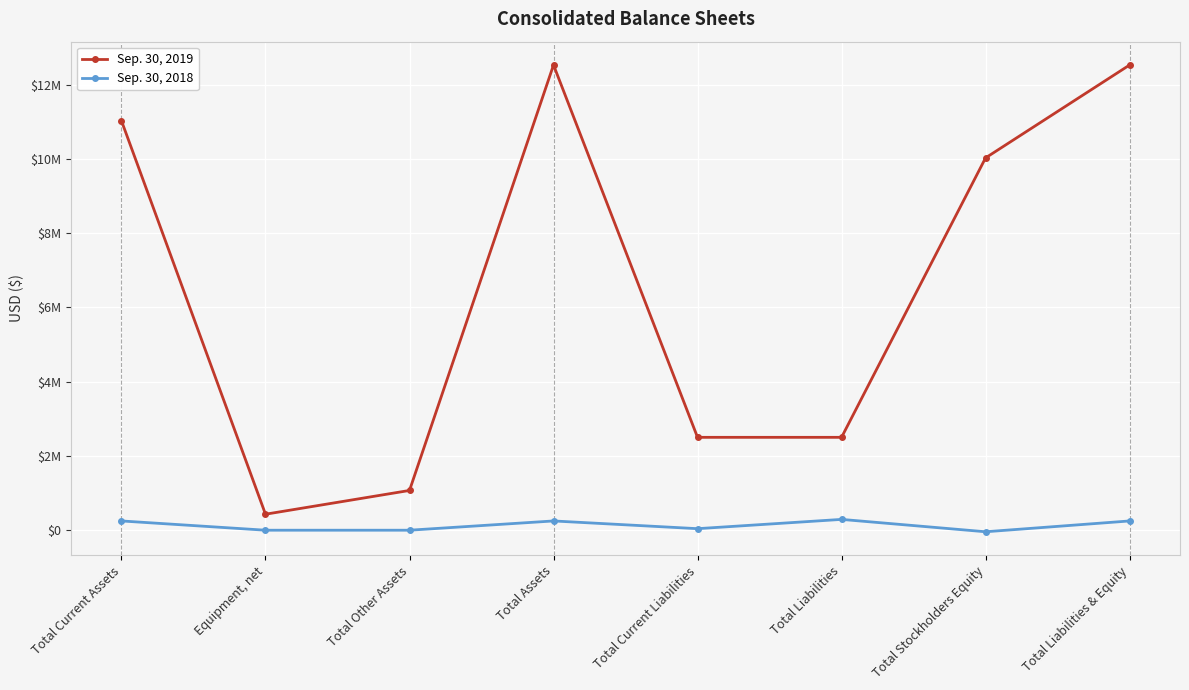

Rank the series by their maximum value, from highest to lowest.

Sep. 30, 2019, Sep. 30, 2018